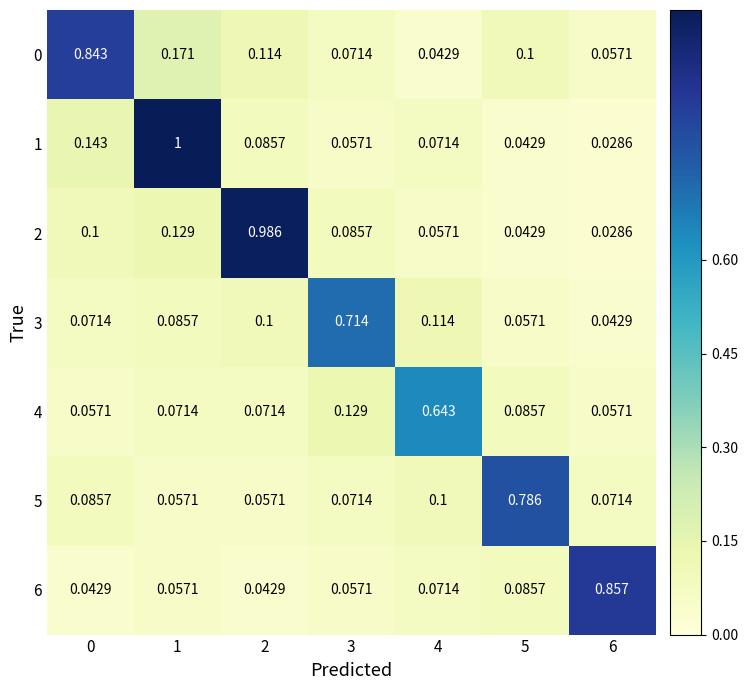

Count the number of categories in the chart.

7